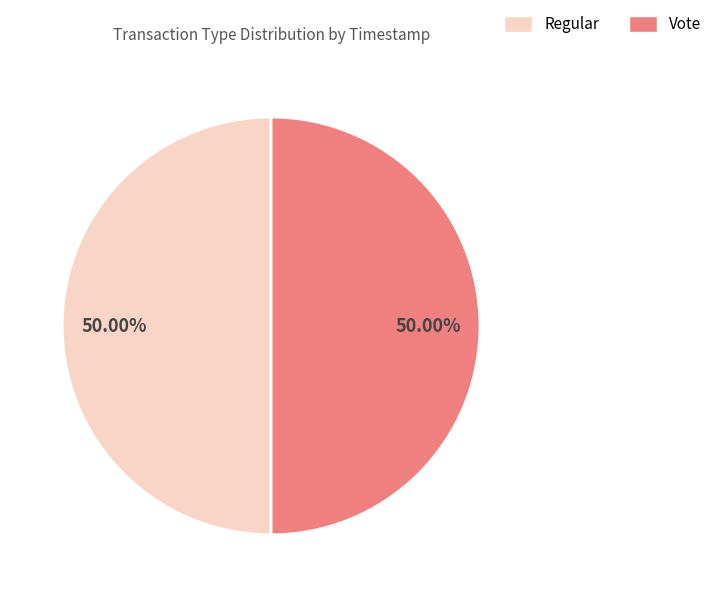

What is the ratio of the value at Vote to the value at Regular?

1.0